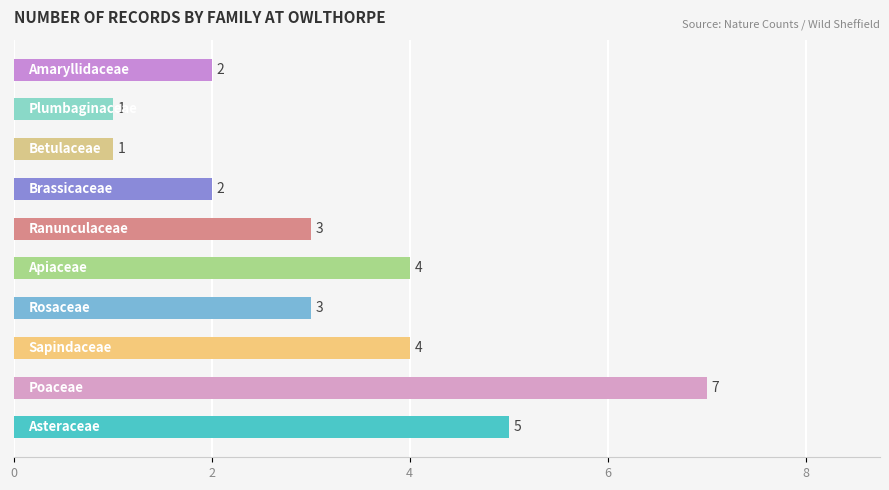

What is the sum of all values?

32